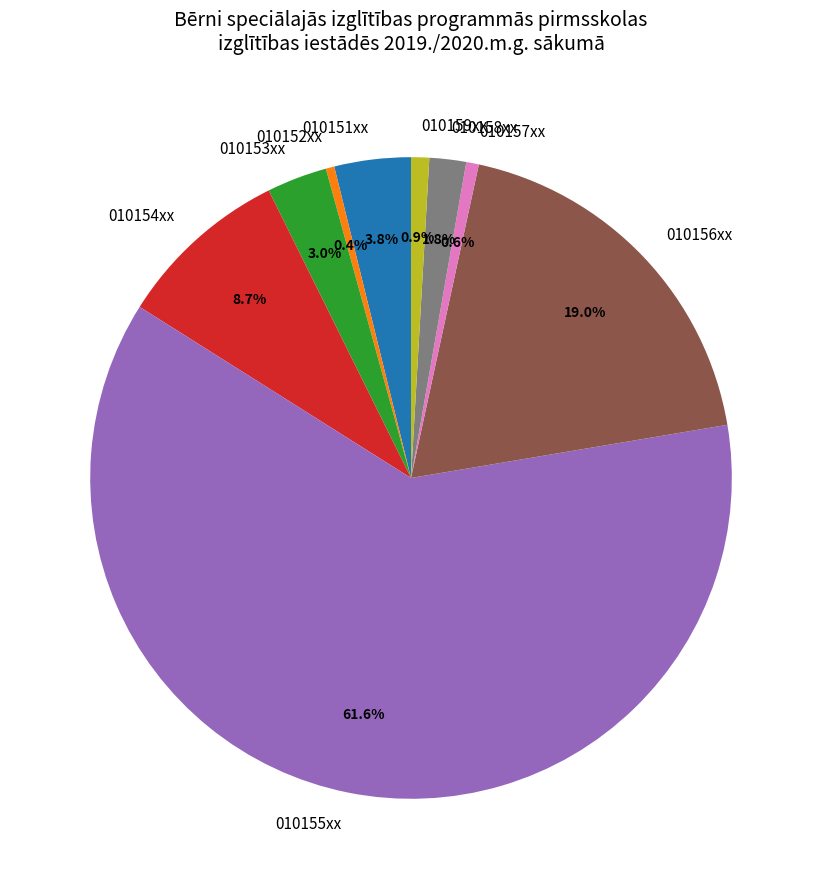

Which slice is the largest?

010155xx